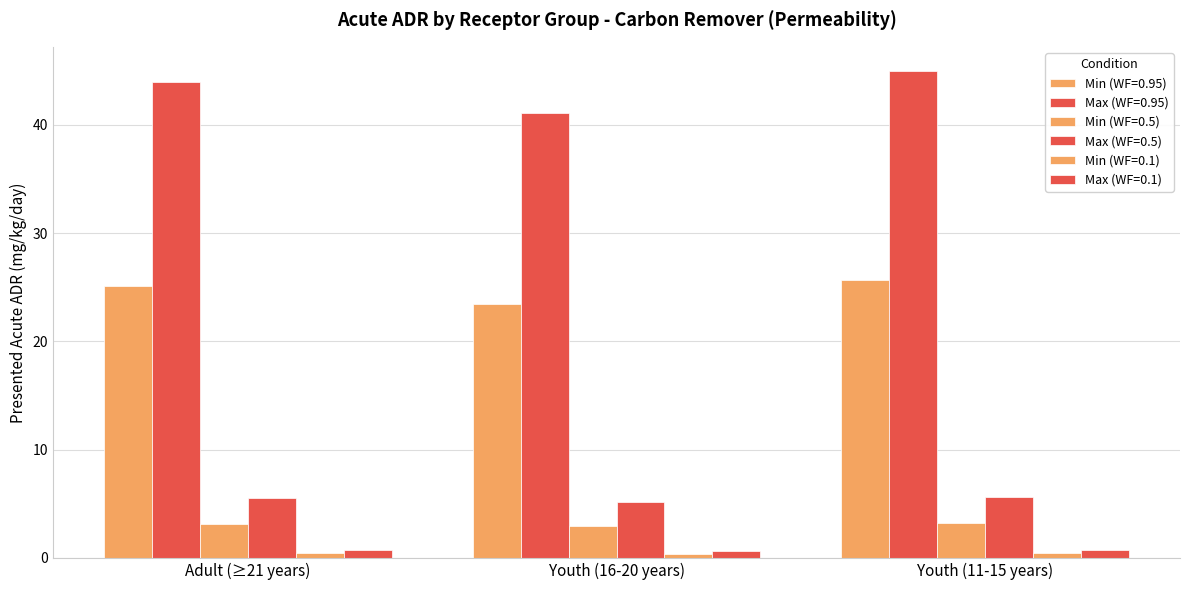

What is the total value across all series at Adult (≥21 years)?

78.8